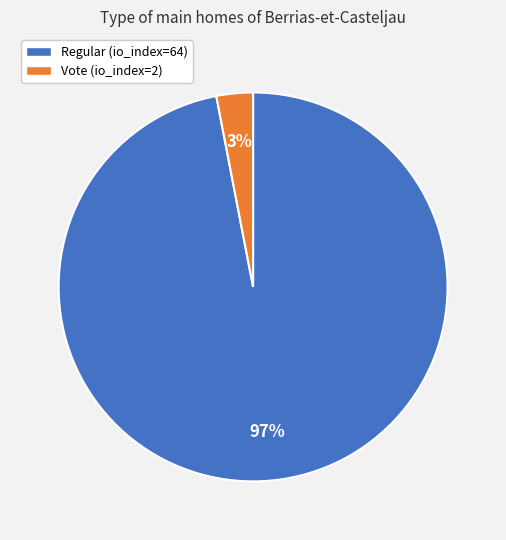

How many slices are in this pie chart?

2